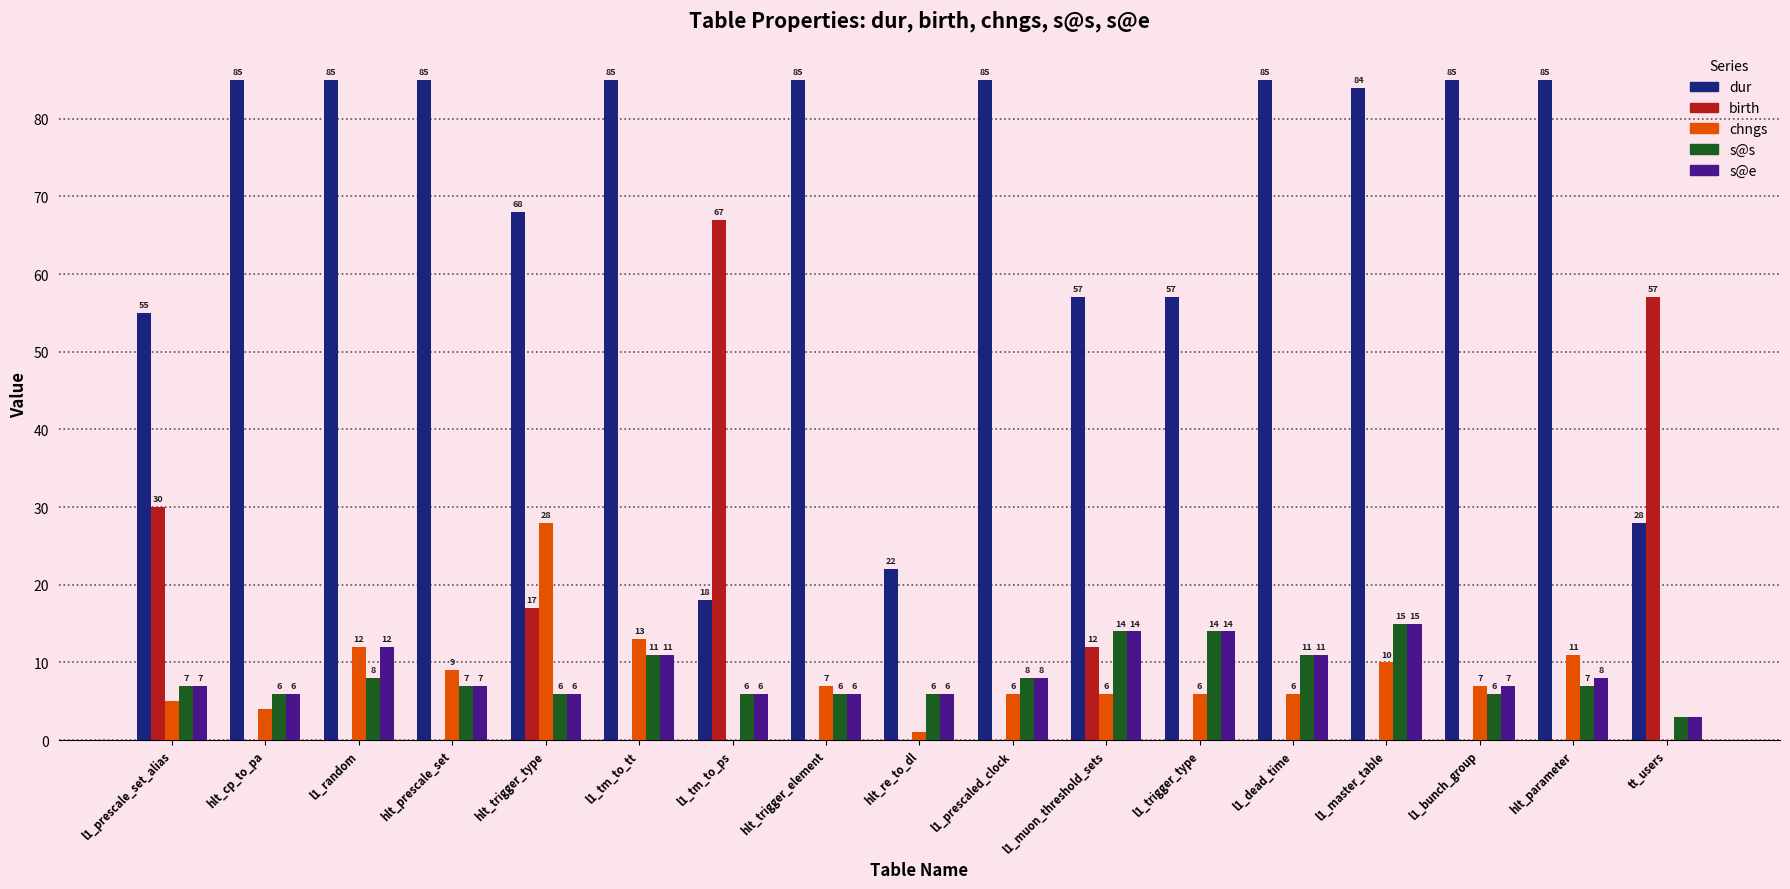

The s@e series shows 5 at l1_prescaled_clock. True or false?

False